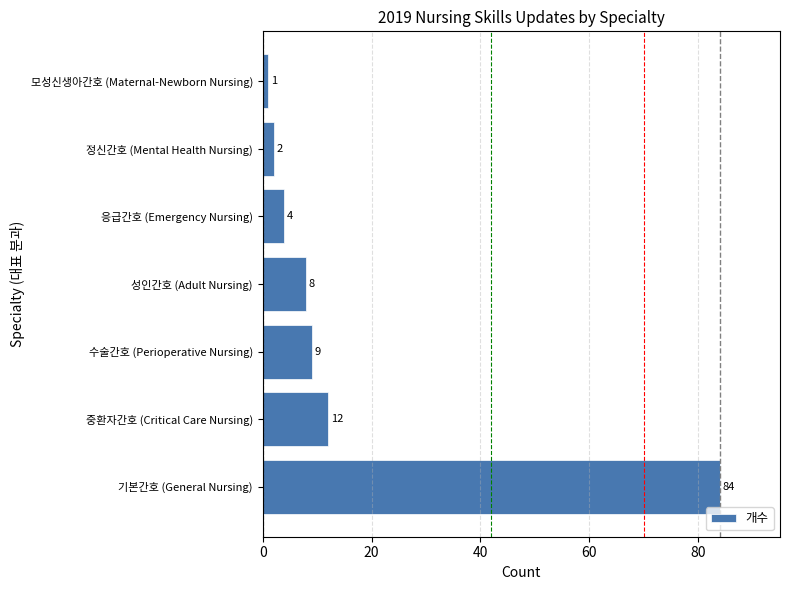

What is the change in value from 중환자간호 (Critical Care Nursing) to 성인간호 (Adult Nursing)?

-4